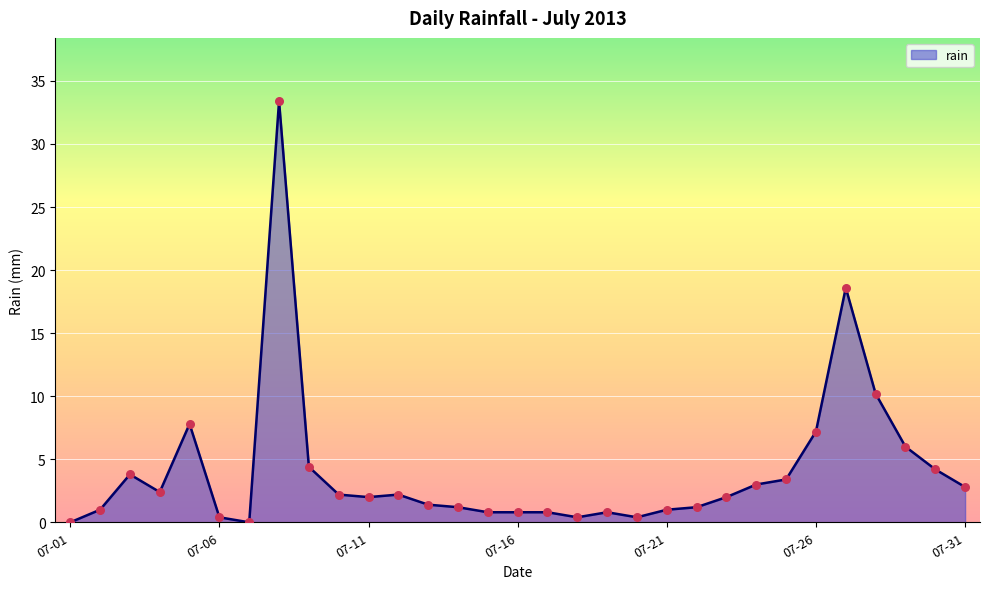

What is the greatest value displayed?

33.4